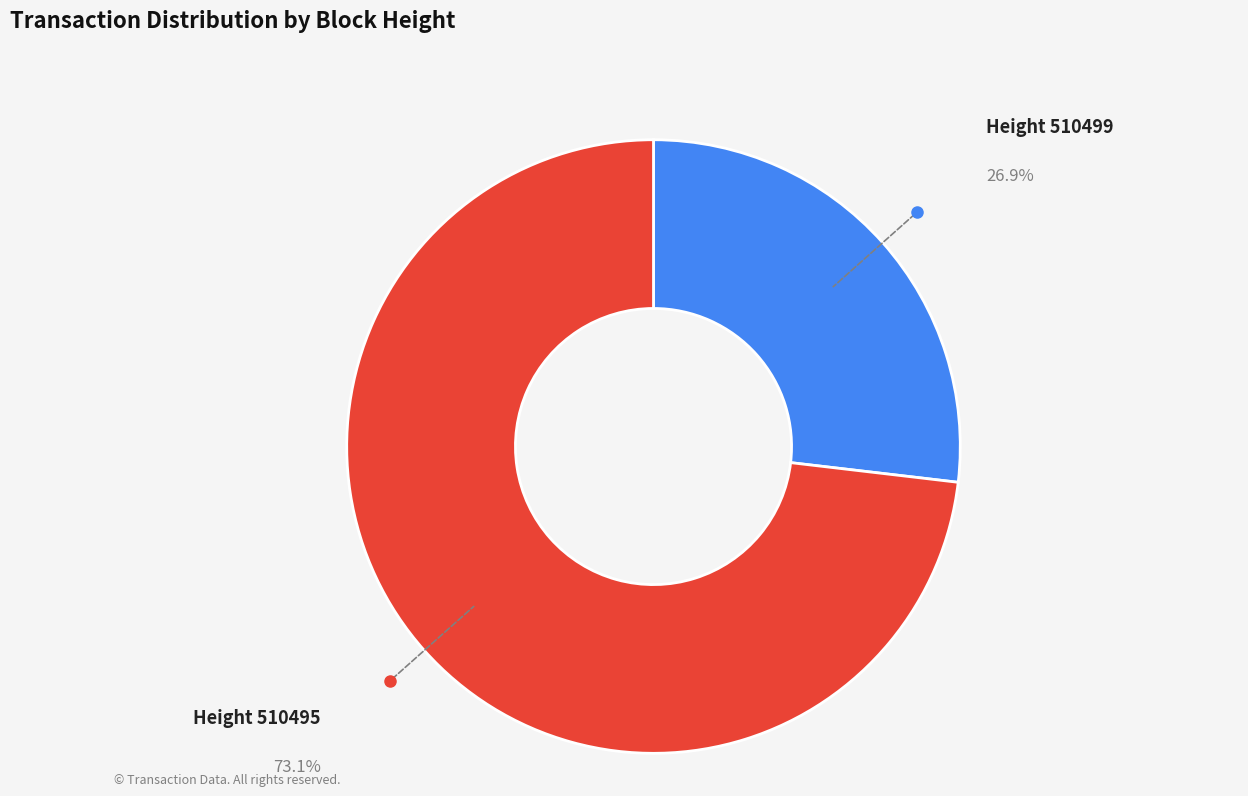

Between Height 510499 and Height 510495, which is larger?

Height 510495